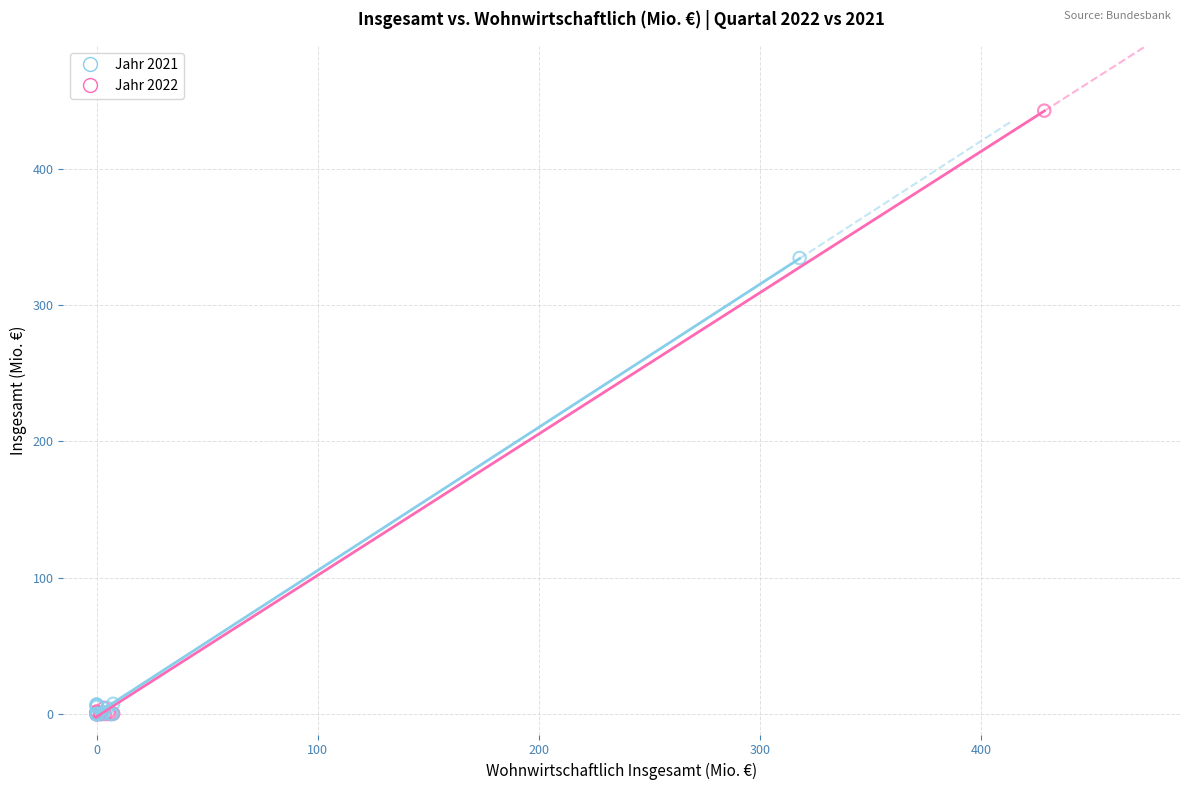

Which series has the widest spread of Y values?

Jahr 2022